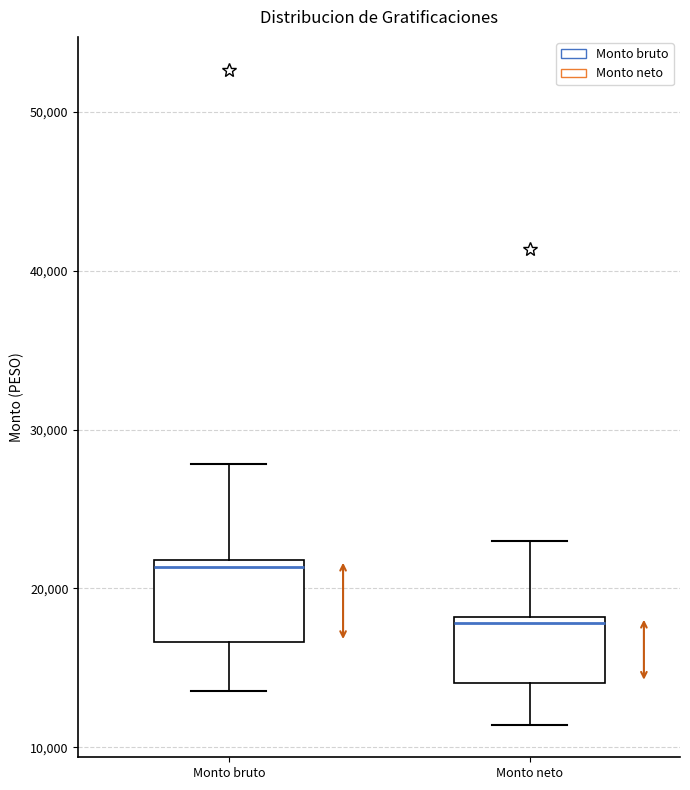

Which box's median line is the lowest?

Monto neto